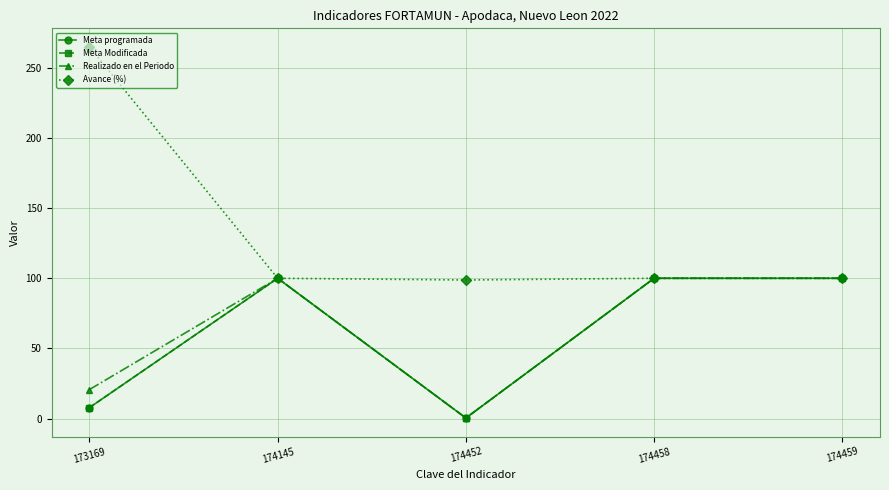

What is the spread (max minus min) of values at 173169?

257.1